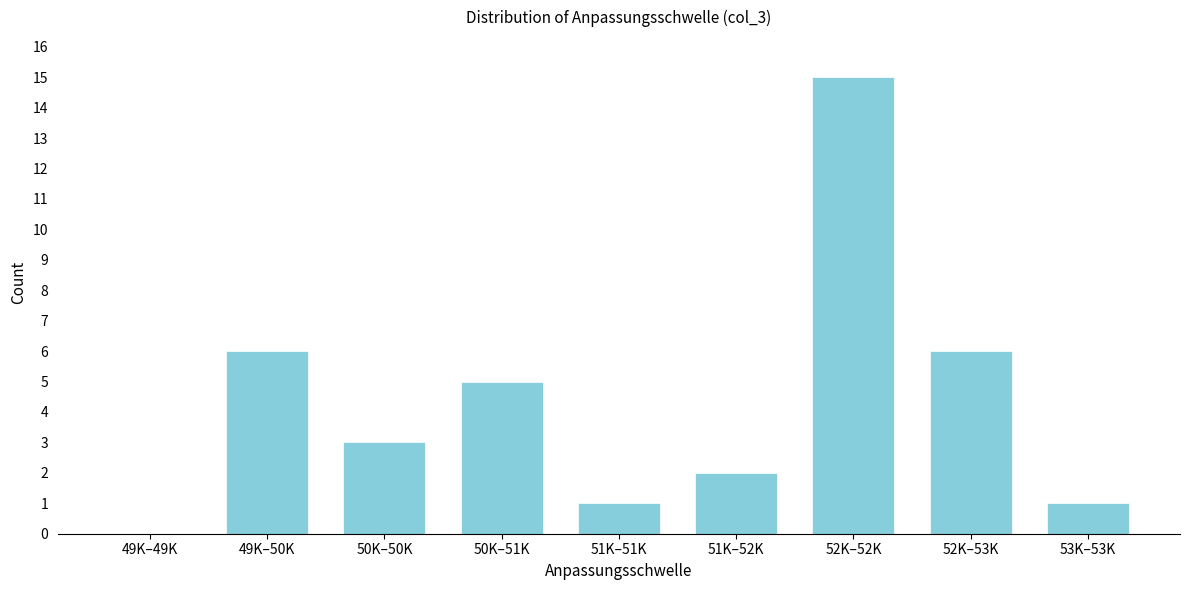

Reading right to left, extract all data points from this chart.

53K–53K=1	52K–53K=6	52K–52K=15	51K–52K=2	51K–51K=1	50K–51K=5	50K–50K=3	49K–50K=6	49K–49K=0